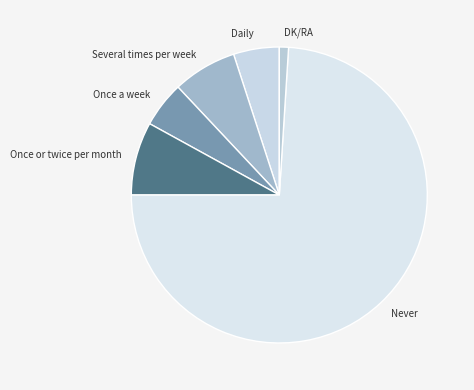

What is the ratio of the value at Several times per week to the value at Once a week?

1.4